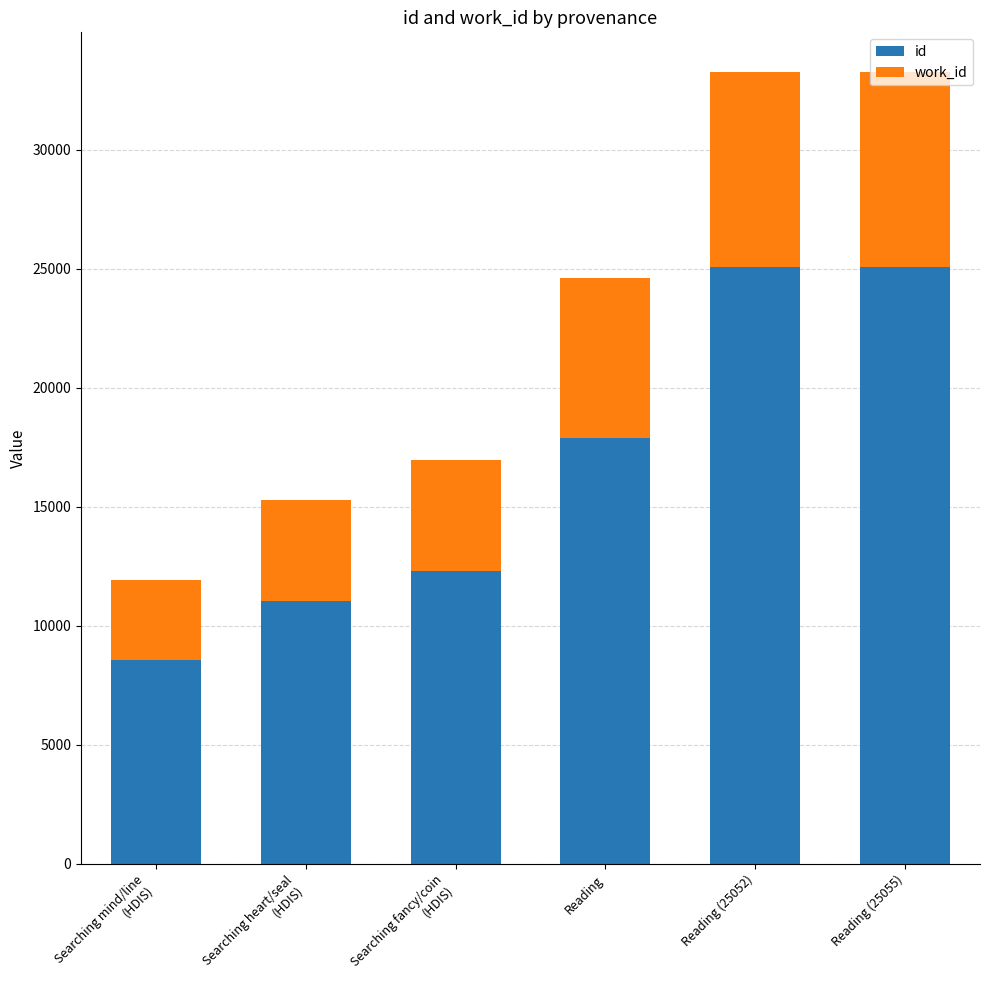

The value of id at Reading is 12525. True or false?

False